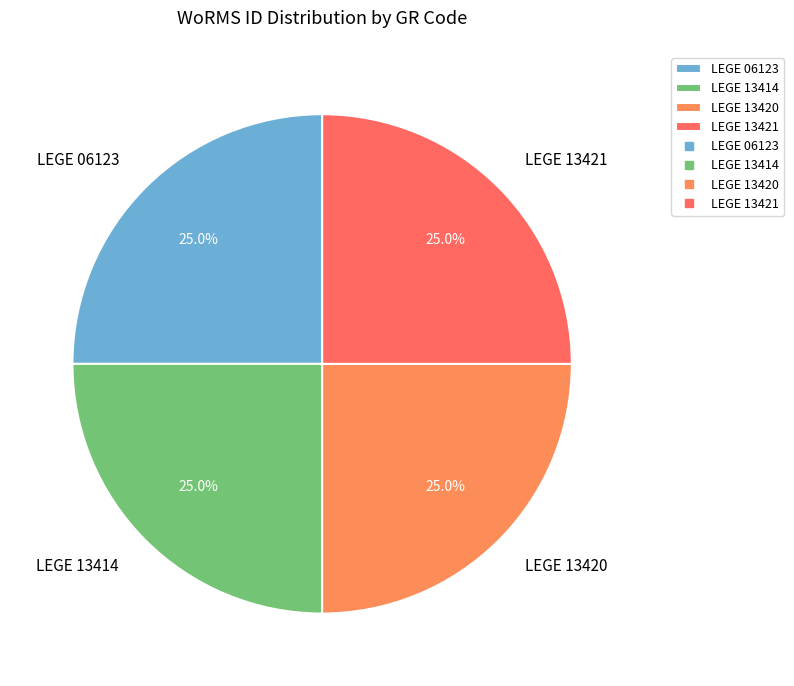

Does any single category account for the majority?

No